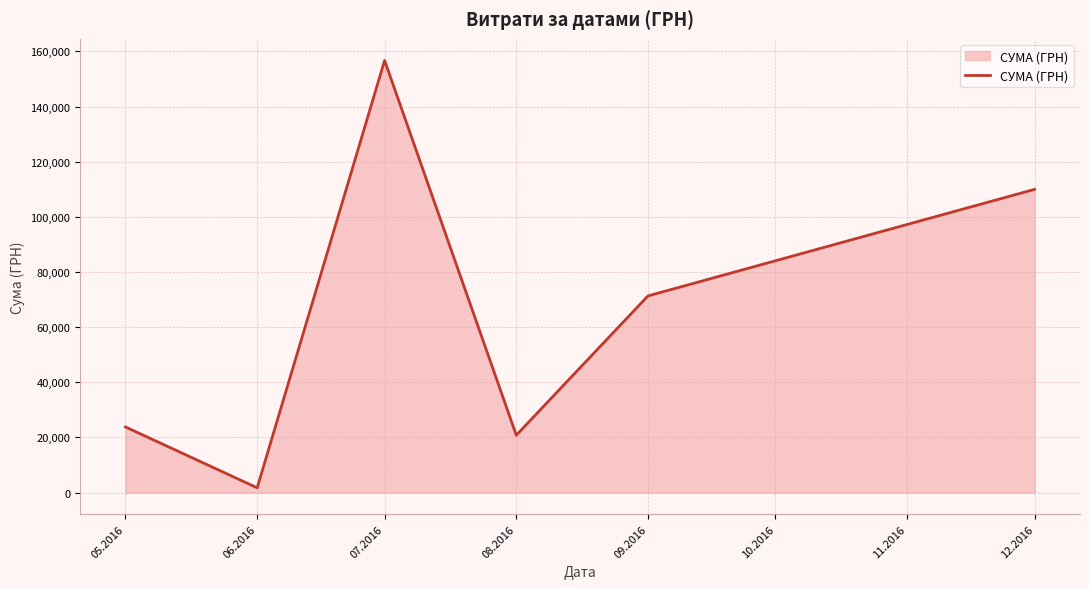

List the labels in order of value, largest first.

07.2016, 12.2016, 09.2016, 05.2016, 08.2016, 06.2016